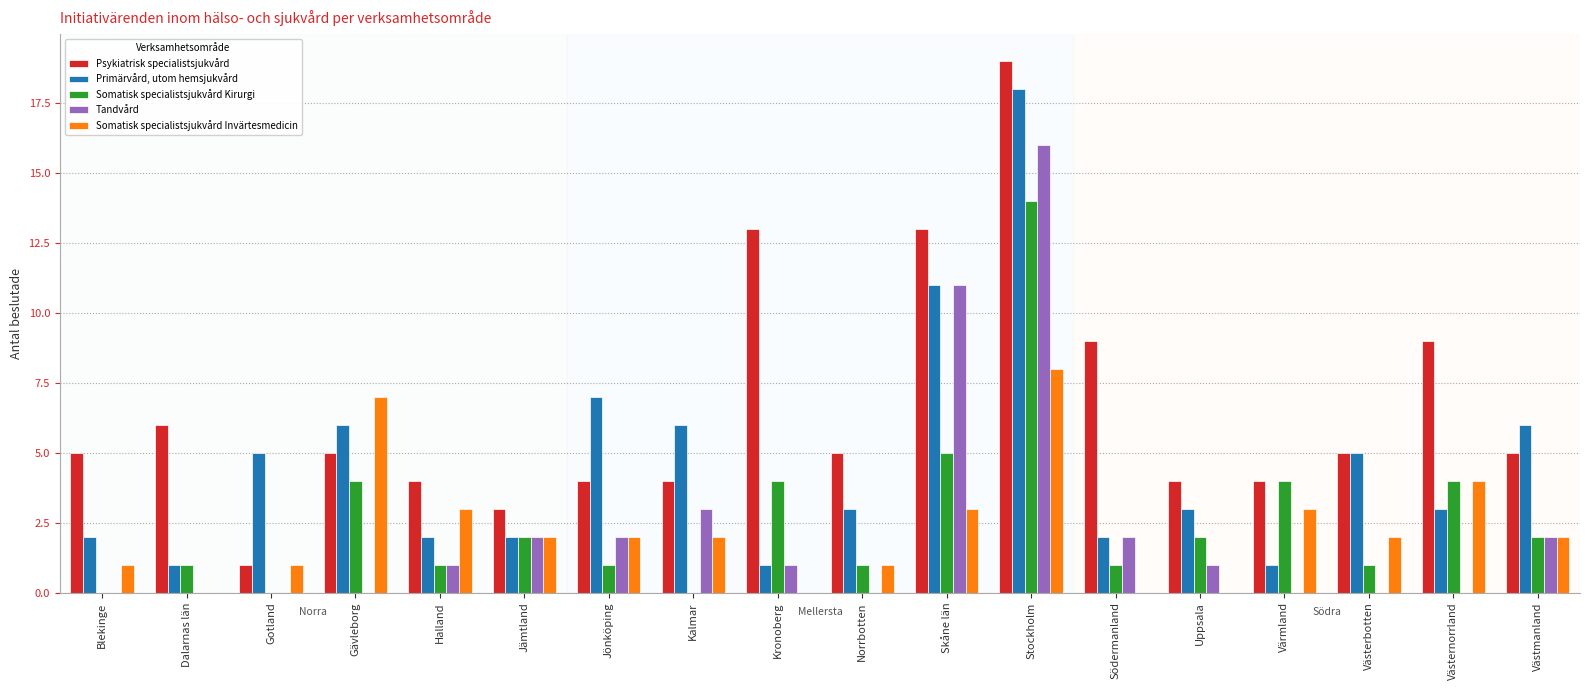

True or false: Primärvård, utom hemsjukvård has a value of 1 at Dalarnas län.

True